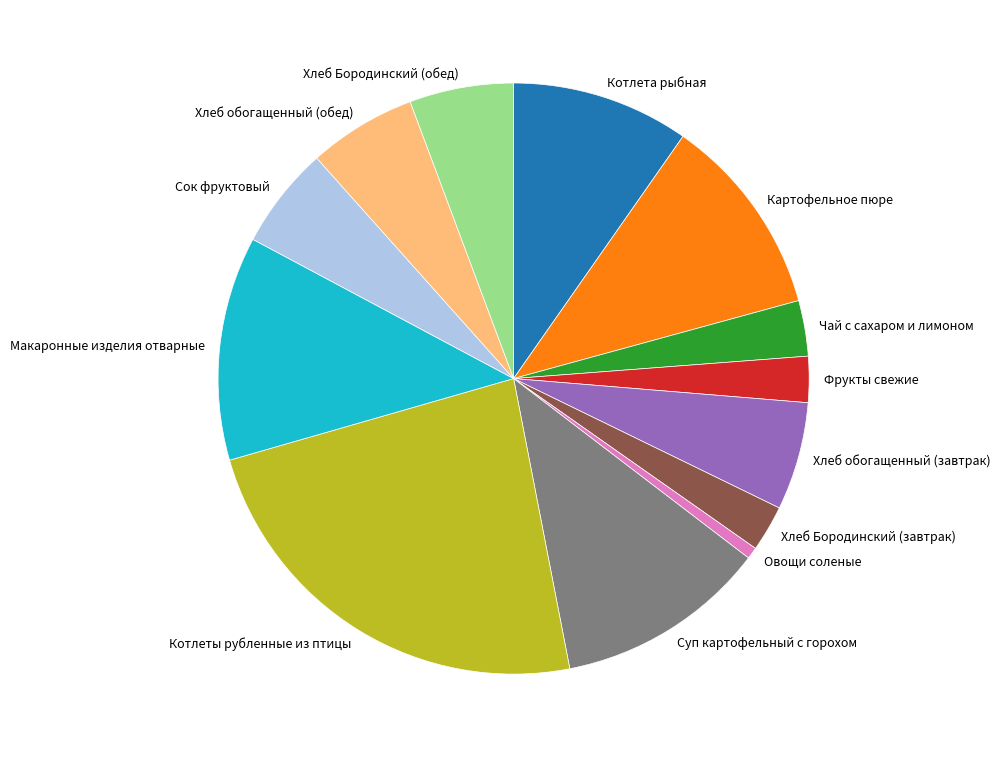

How many segments does this pie chart have?

13